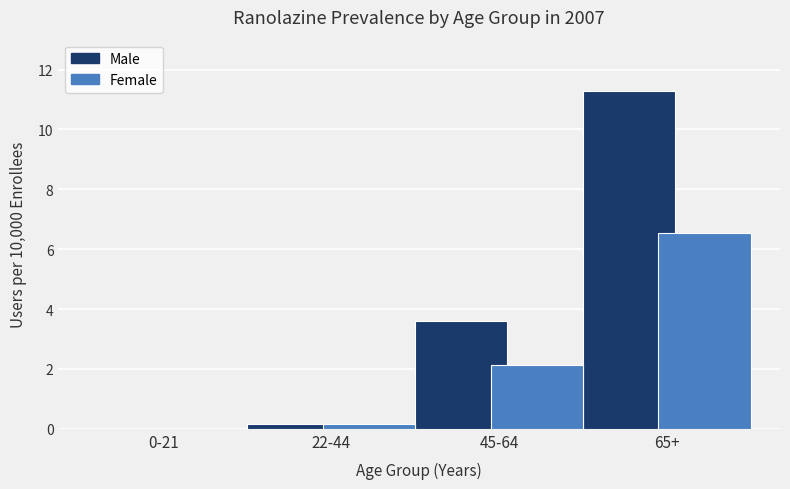

What is the maximum value shown in the chart?

11.3